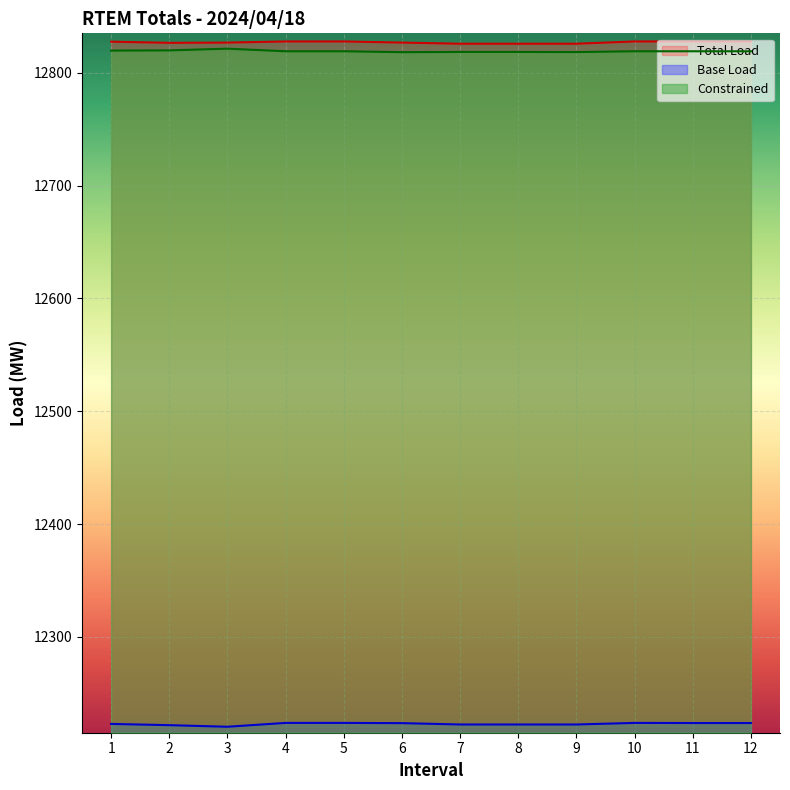

The value of Total Load at 3 is 17848.3. True or false?

False